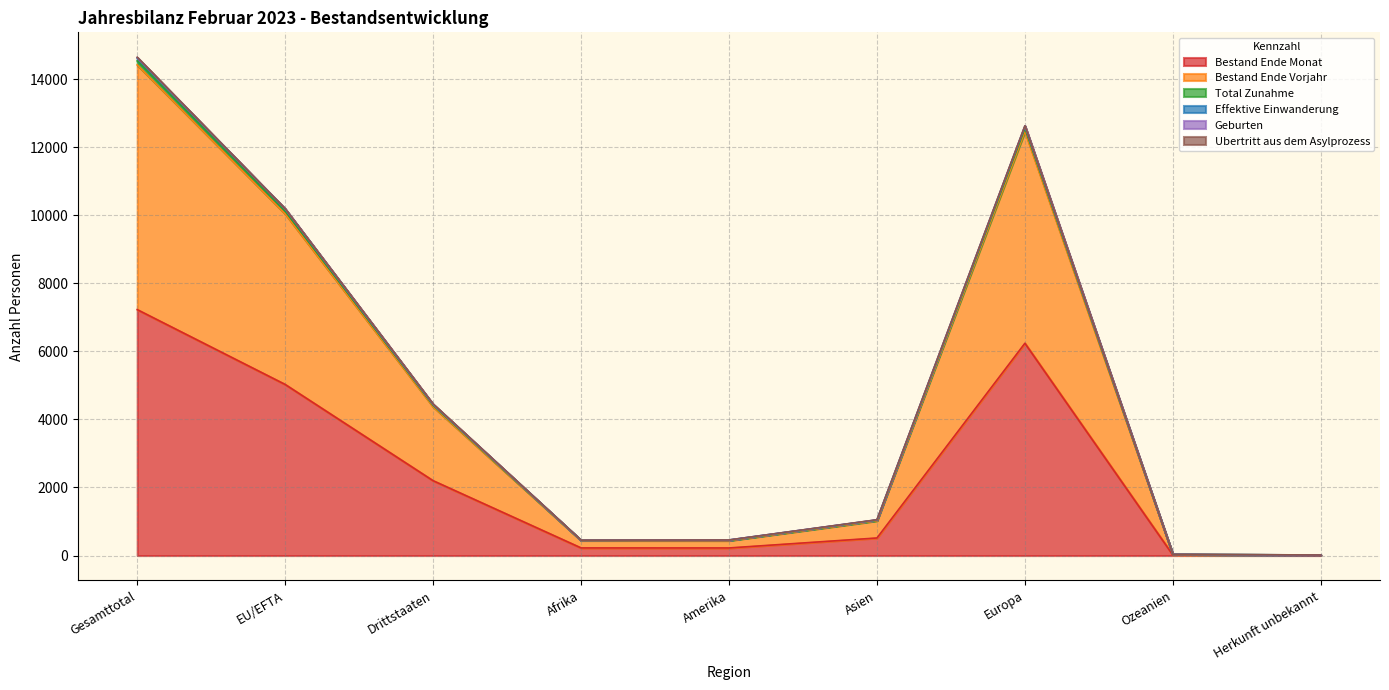

True or false: Total Zunahme and Bestand Ende Vorjahr intersect in this chart.

False